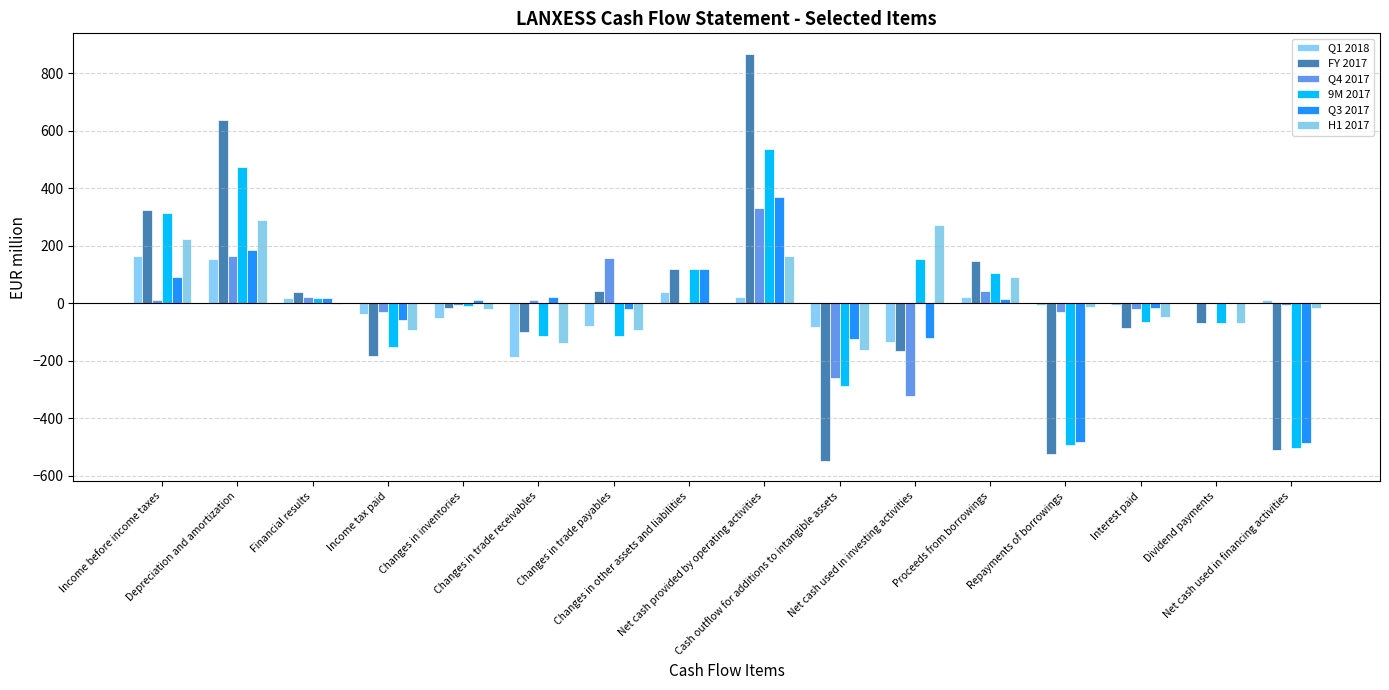

Reading left to right, extract all data points from this chart.

Q1 2018: Income before income taxes=163	Depreciation and amortization=154	Financial results=19	Income tax paid=-37	Changes in inventories=-50	Changes in trade receivables=-188	Changes in trade payables=-80	Changes in other assets and liabilities=41	Net cash provided by operating activities=22	Cash outflow for additions to intangible assets=-81	Net cash used in investing activities=-133	Proceeds from borrowings=23	Repayments of borrowings=-6	Interest paid=-4	Dividend payments=0	Net cash used in financing activities=13
FY 2017: Income before income taxes=325	Depreciation and amortization=638	Financial results=39	Income tax paid=-183	Changes in inventories=-15	Changes in trade receivables=-101	Changes in trade payables=44	Changes in other assets and liabilities=120	Net cash provided by operating activities=868	Cash outflow for additions to intangible assets=-547	Net cash used in investing activities=-167	Proceeds from borrowings=148	Repayments of borrowings=-523	Interest paid=-84	Dividend payments=-67	Net cash used in financing activities=-508
Q4 2017: Income before income taxes=11	Depreciation and amortization=165	Financial results=21	Income tax paid=-31	Changes in inventories=-6	Changes in trade receivables=12	Changes in trade payables=158	Changes in other assets and liabilities=2	Net cash provided by operating activities=333	Cash outflow for additions to intangible assets=-260	Net cash used in investing activities=-322	Proceeds from borrowings=43	Repayments of borrowings=-30	Interest paid=-20	Dividend payments=0	Net cash used in financing activities=-7
9M 2017: Income before income taxes=314	Depreciation and amortization=473	Financial results=18	Income tax paid=-152	Changes in inventories=-9	Changes in trade receivables=-113	Changes in trade payables=-114	Changes in other assets and liabilities=118	Net cash provided by operating activities=535	Cash outflow for additions to intangible assets=-287	Net cash used in investing activities=155	Proceeds from borrowings=105	Repayments of borrowings=-493	Interest paid=-64	Dividend payments=-67	Net cash used in financing activities=-501
Q3 2017: Income before income taxes=91	Depreciation and amortization=184	Financial results=20	Income tax paid=-59	Changes in inventories=12	Changes in trade receivables=23	Changes in trade payables=-20	Changes in other assets and liabilities=118	Net cash provided by operating activities=369	Cash outflow for additions to intangible assets=-125	Net cash used in investing activities=-119	Proceeds from borrowings=14	Repayments of borrowings=-482	Interest paid=-16	Dividend payments=0	Net cash used in financing activities=-484
H1 2017: Income before income taxes=223	Depreciation and amortization=289	Financial results=-2	Income tax paid=-93	Changes in inventories=-21	Changes in trade receivables=-136	Changes in trade payables=-94	Changes in other assets and liabilities=0	Net cash provided by operating activities=166	Cash outflow for additions to intangible assets=-162	Net cash used in investing activities=274	Proceeds from borrowings=91	Repayments of borrowings=-11	Interest paid=-48	Dividend payments=-67	Net cash used in financing activities=-17